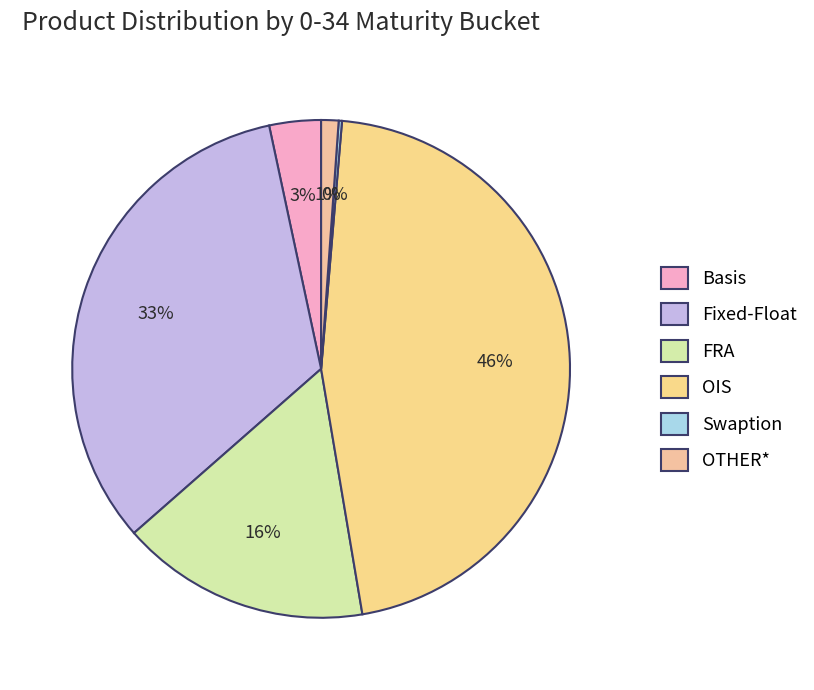

To the nearest percent, what percentage of the pie is FRA?

16%